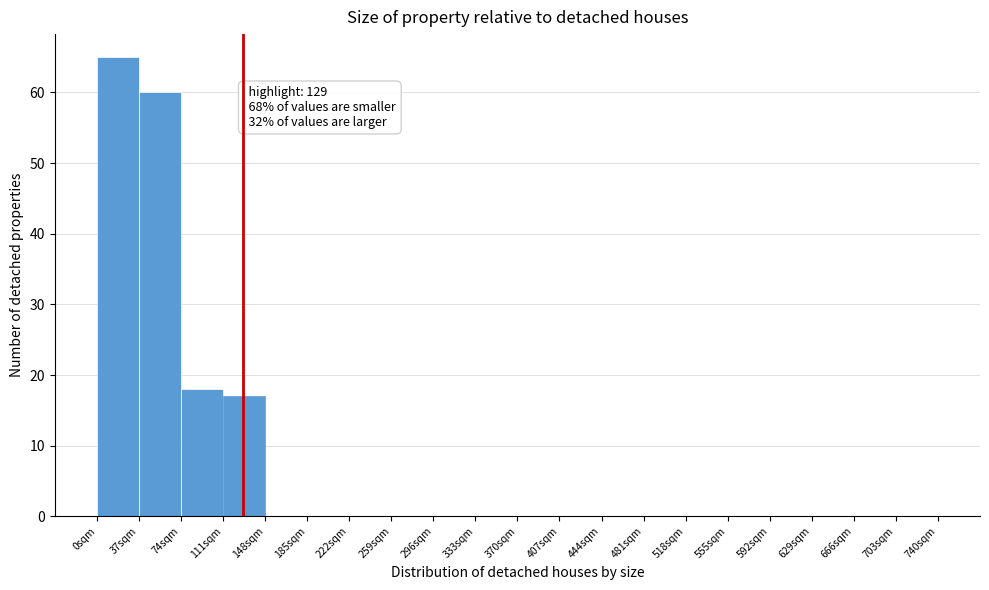

Which range on the x-axis has the tallest bar?

0 to 37